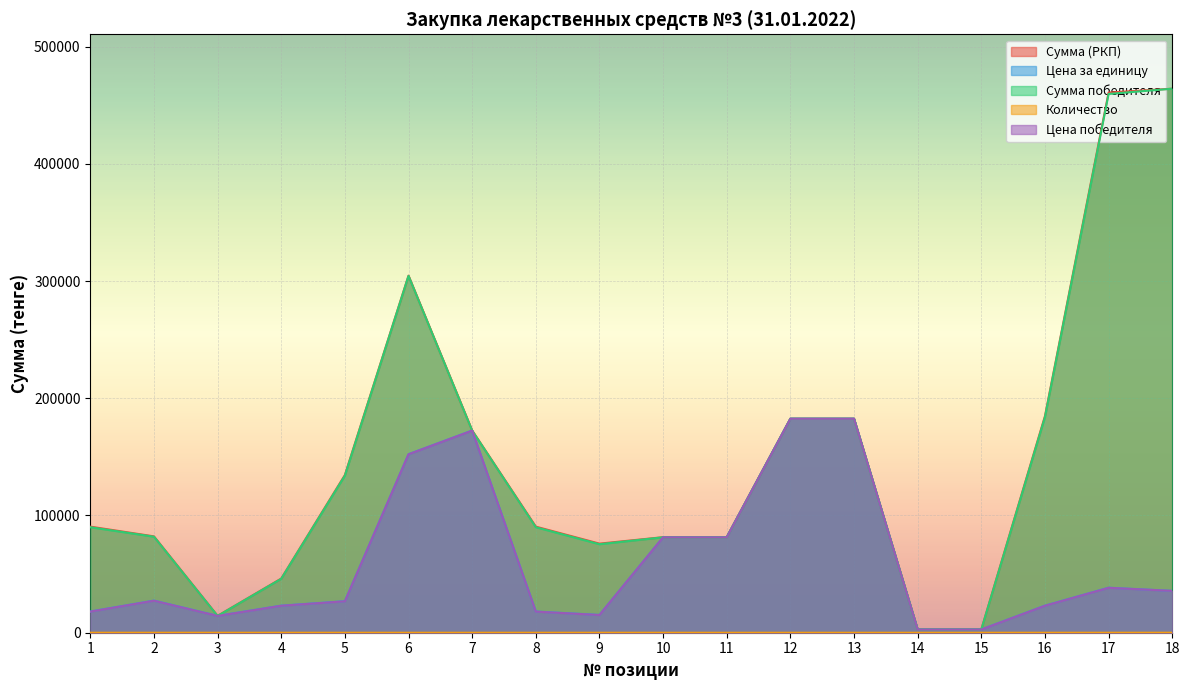

What are all the series names shown in the legend?

Сумма (РКП), Цена за единицу, Сумма победителя, Количество, Цена победителя